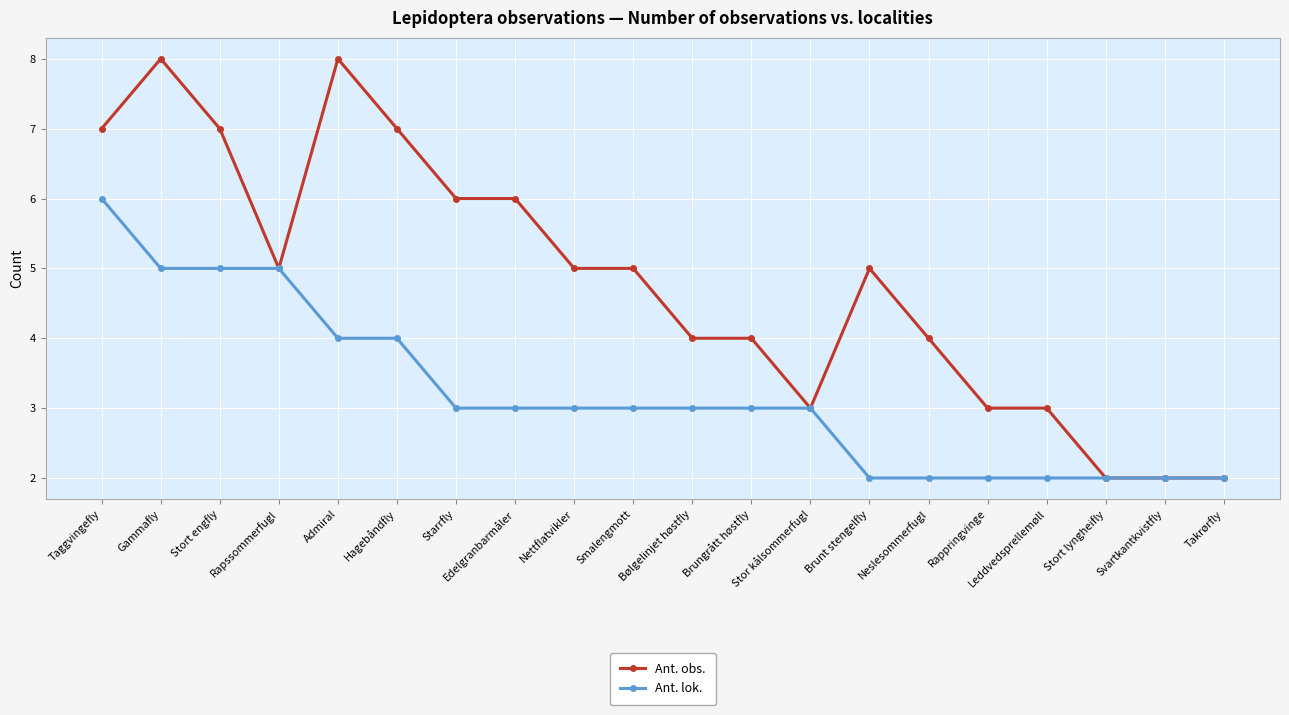

True or false: Ant. obs. has more than 1 points higher than both neighbors.

True